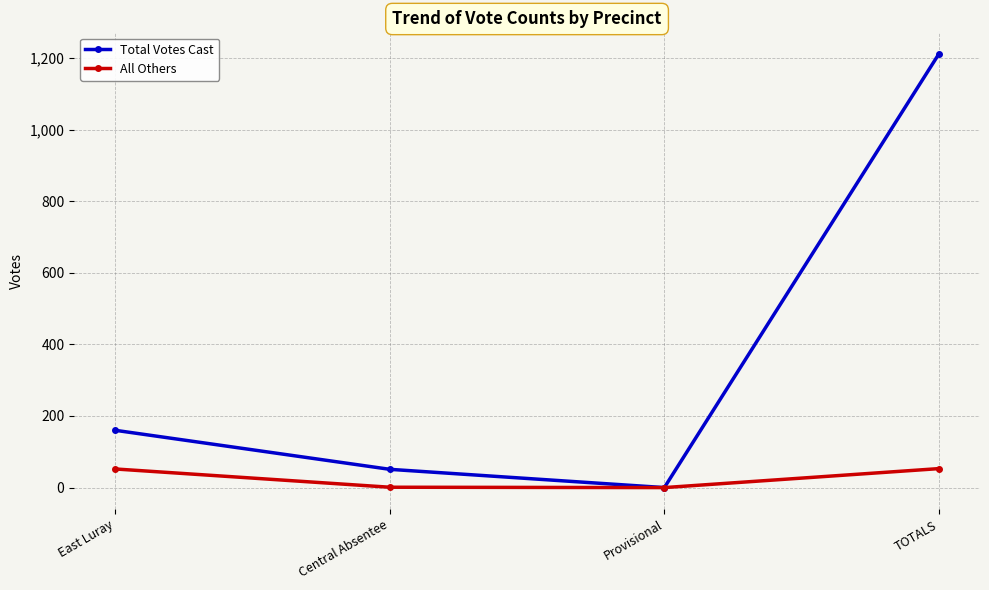

At which category does the chart reach its peak across all series?

TOTALS